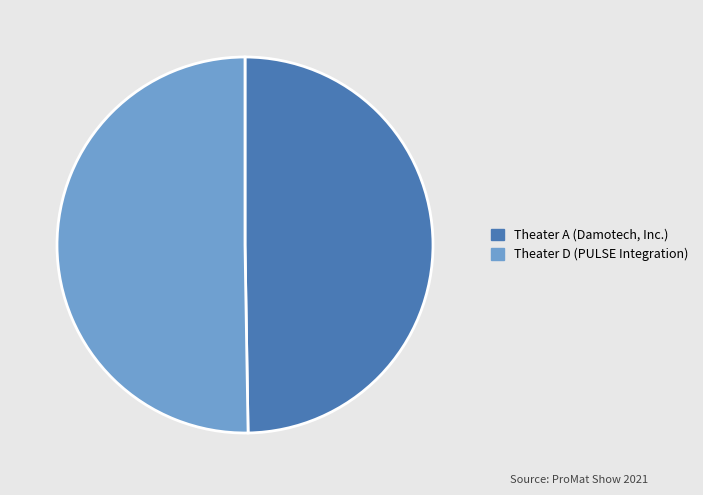

Approximately how many times larger is the value at Theater A (Damotech, Inc.) compared to Theater D (PULSE Integration)?

1.0